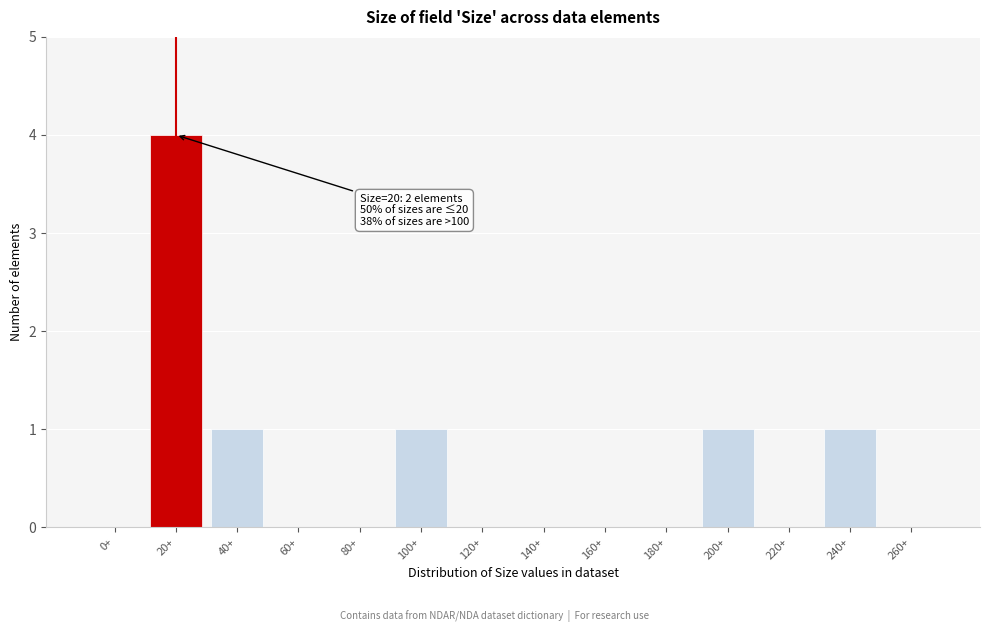

Reading right to left, what are all the values shown in this chart?

260+=0	240+=1	220+=0	200+=1	180+=0	160+=0	140+=0	120+=0	100+=1	80+=0	60+=0	40+=1	20+=4	0+=0